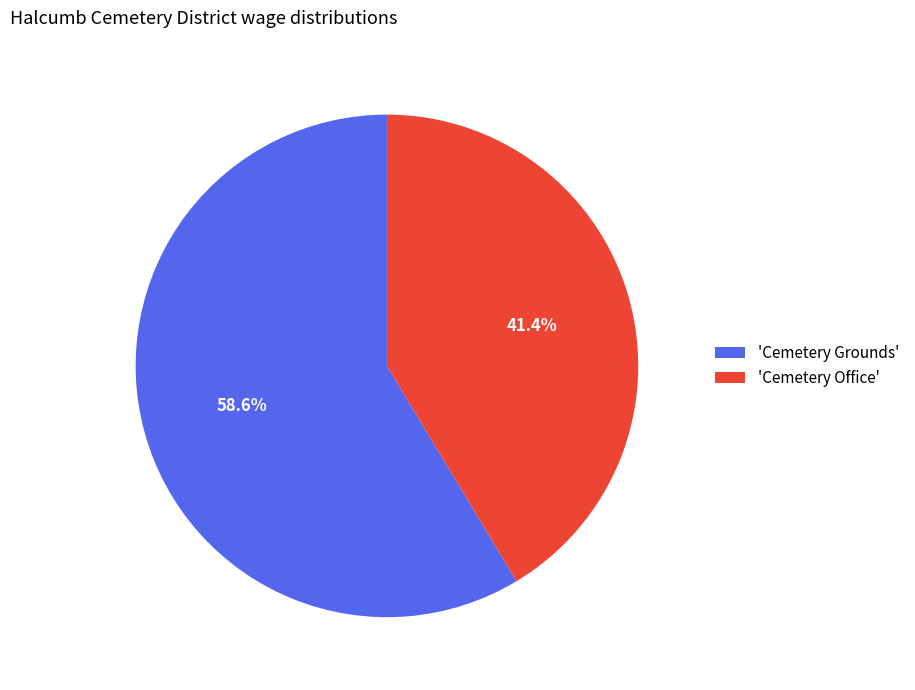

Is 'Cemetery Office' the majority of the pie?

No